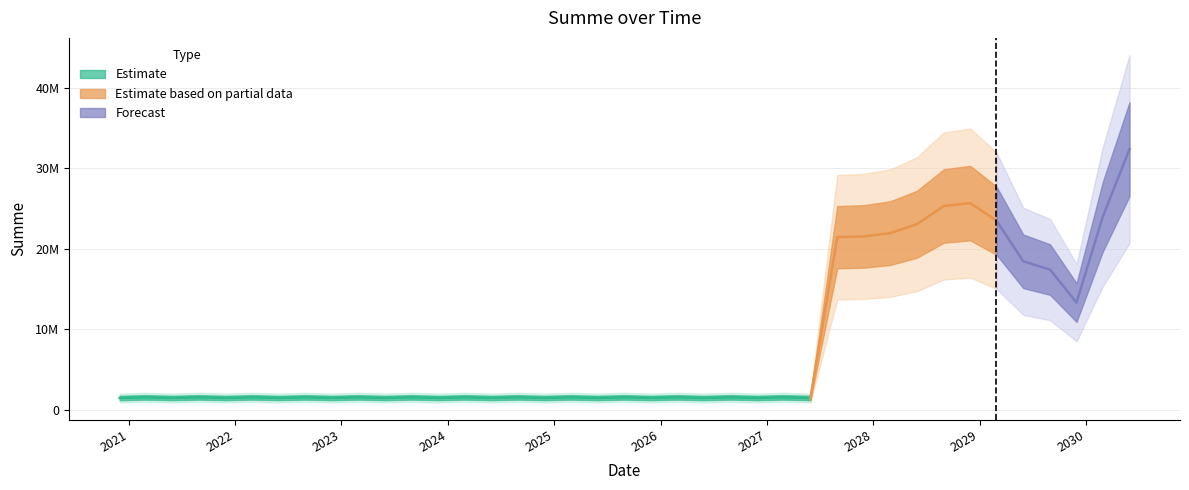

How many categories are shown in the chart?

39